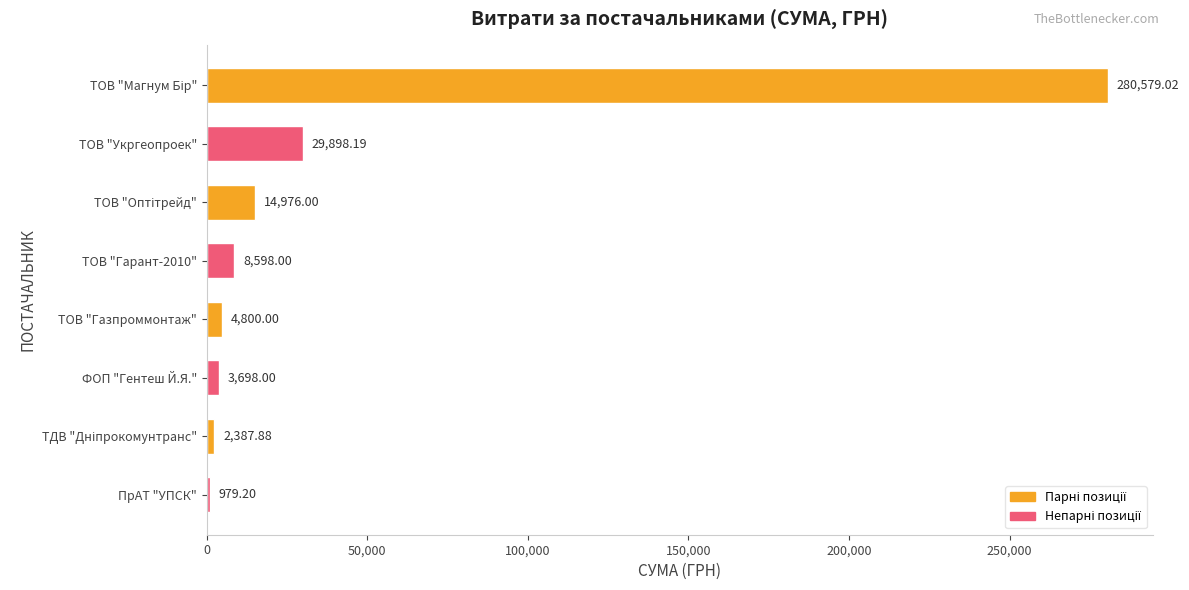

Which category has the lowest value across all series?

ПрАТ "УПСК"